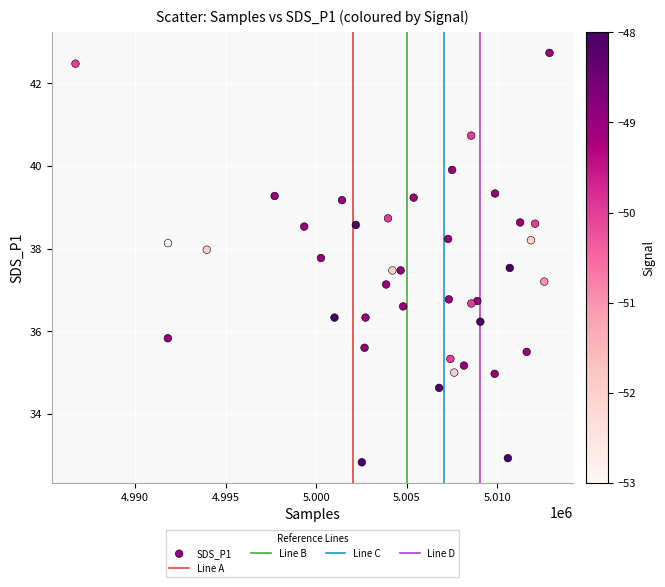

What is the range of X values (max minus min)?

26167.0